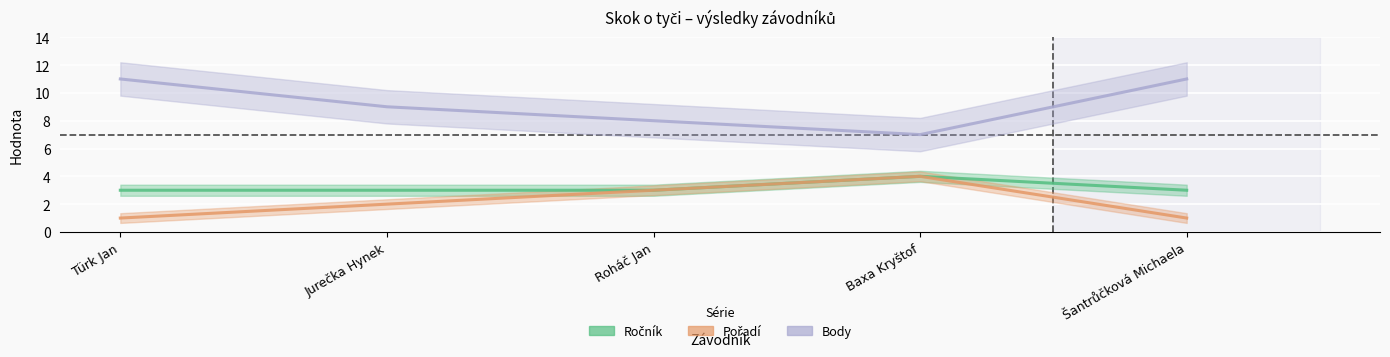

True or false: Ročník has more than 0 interior local peaks.

True